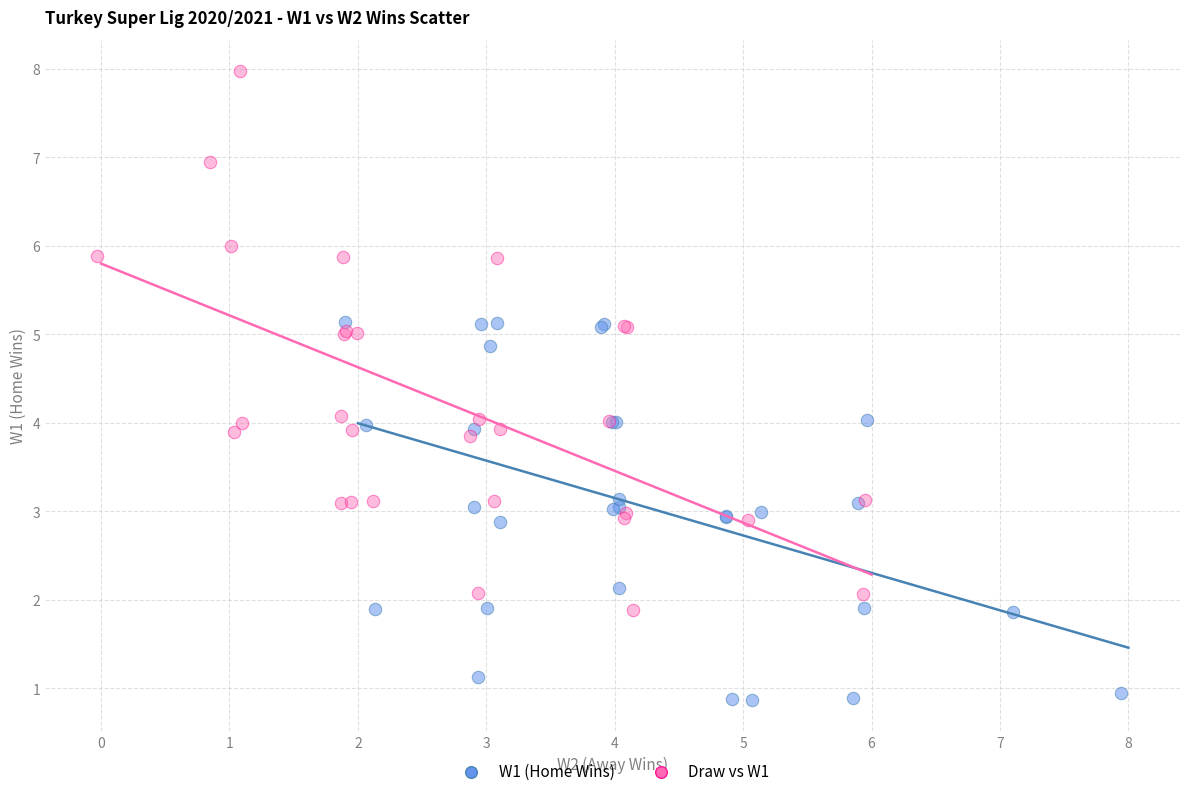

Which series contains the highest Y value?

Draw vs W1